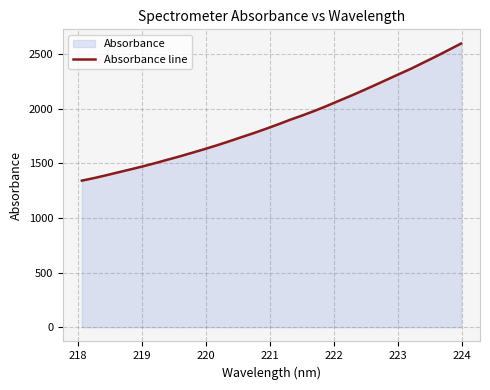

What is the smallest value displayed?

1342.6